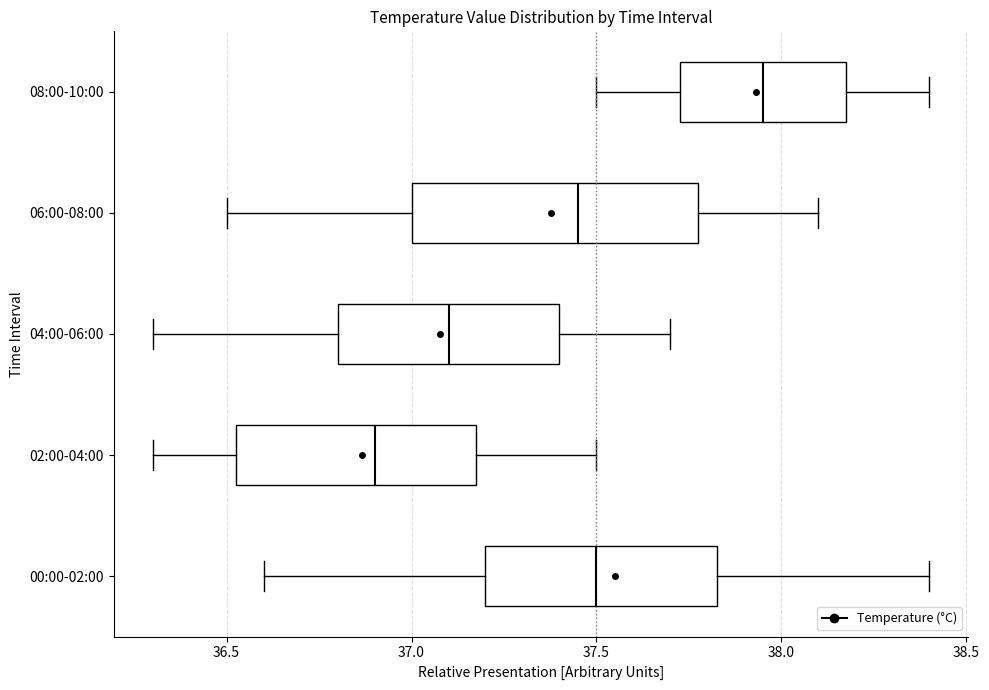

Reading bottom to top, read every box against the x-axis: the position of its median line, the range the box covers, and the ends of its whiskers. The values are not printed on the chart, so give them approximately, as read against the axis.

00:00-02:00: median 37.50, box 37.20 to 37.85, whiskers 36.60 to 38.40
02:00-04:00: median 36.90, box 36.55 to 37.20, whiskers 36.30 to 37.50
04:00-06:00: median 37.10, box 36.80 to 37.40, whiskers 36.30 to 37.70
06:00-08:00: median 37.45, box 37.00 to 37.80, whiskers 36.50 to 38.10
08:00-10:00: median 37.95, box 37.75 to 38.20, whiskers 37.50 to 38.40